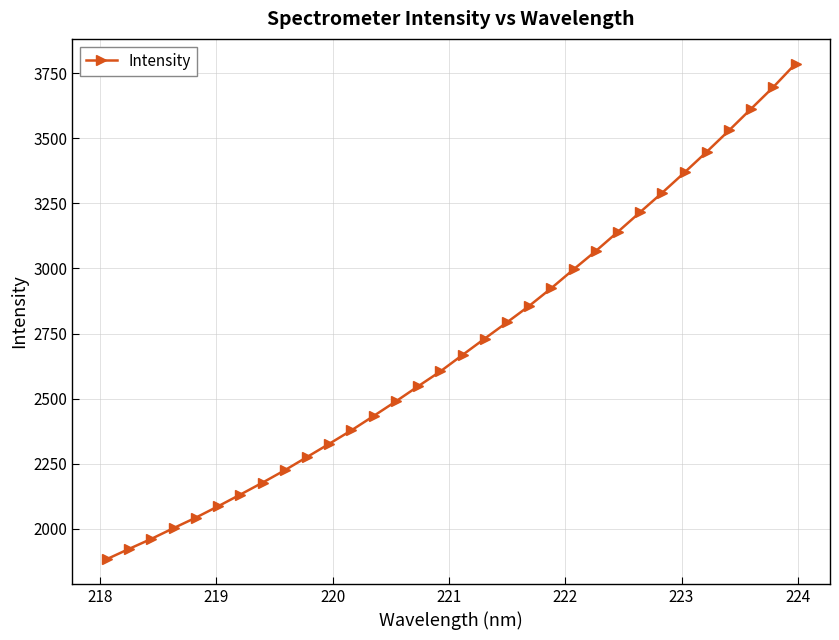

What is the average value?

2706.9